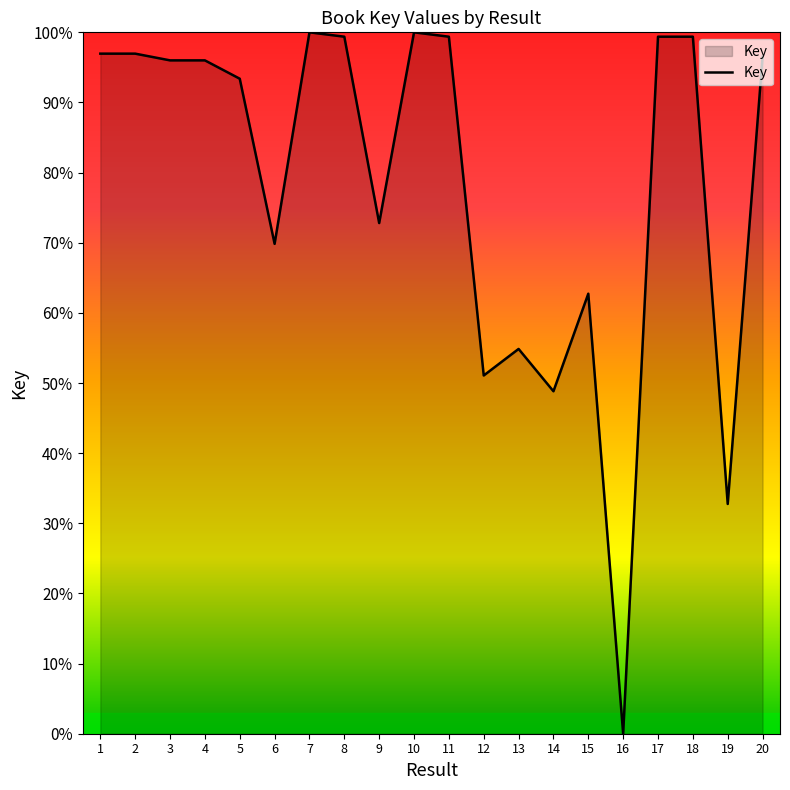

Between 11 and 5, which is larger?

11